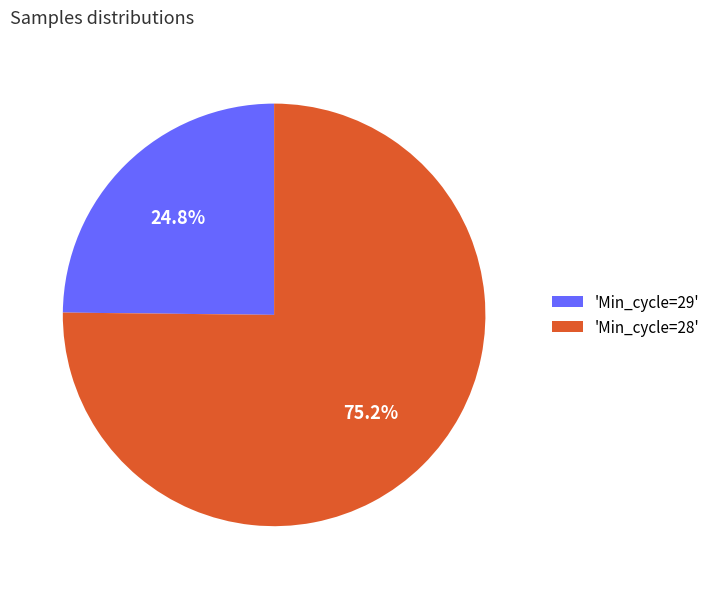

What is the ratio of the value at 'Min_cycle=28' to the value at 'Min_cycle=29'?

3.0